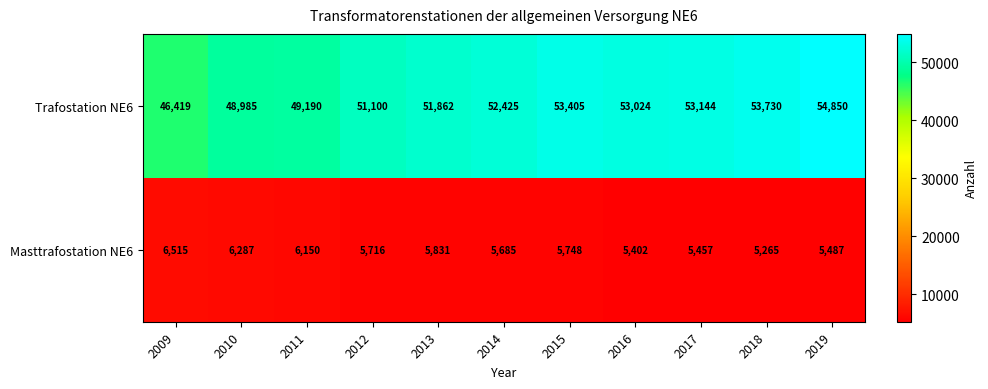

What is the average value of the Trafostation NE6 series?

51649